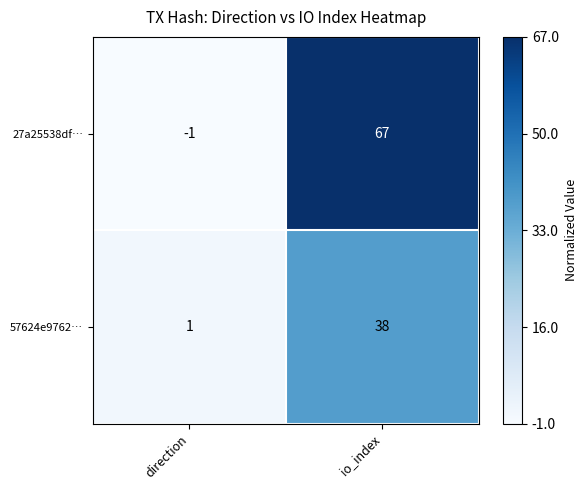

At io_index, list the series in order from smallest to largest.

57624e9762…, 27a25538df…